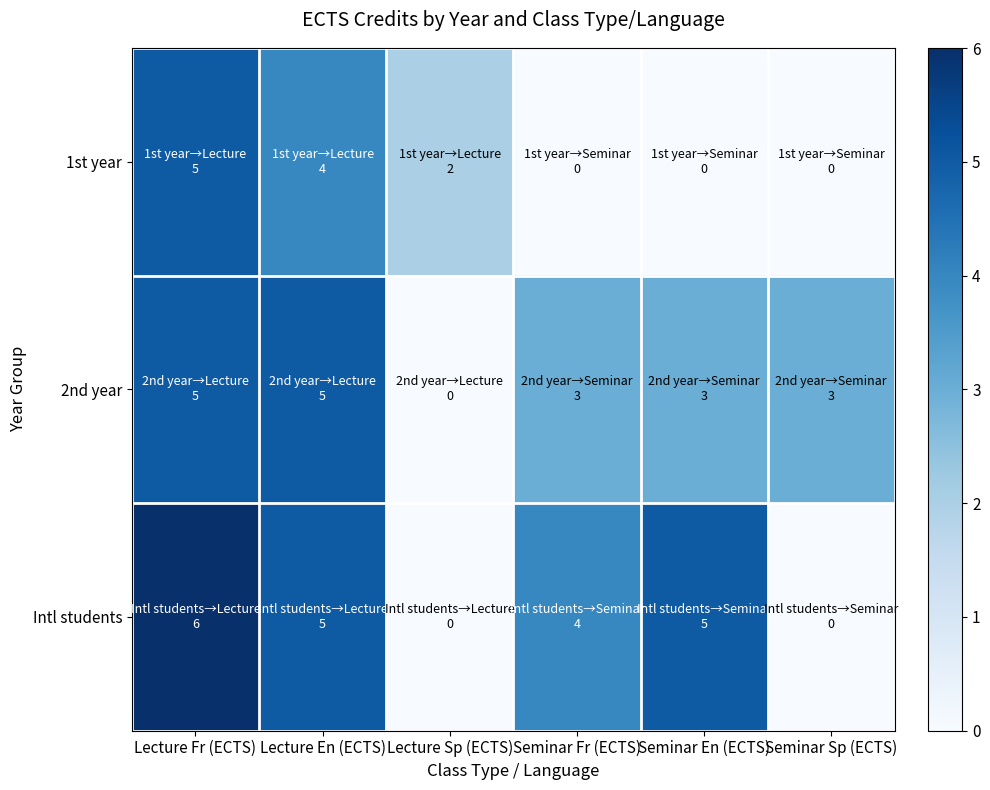

Which series has the largest total across all categories?

Intl students